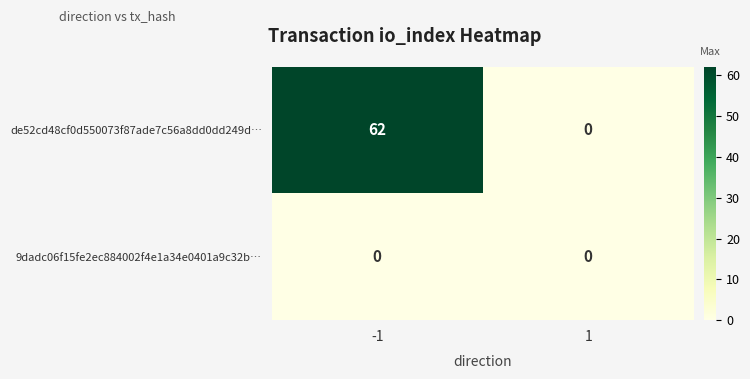

List the labels in order of de52cd48cf0d550073f87ade7c56a8dd0dd249d… value, largest first.

-1, 1